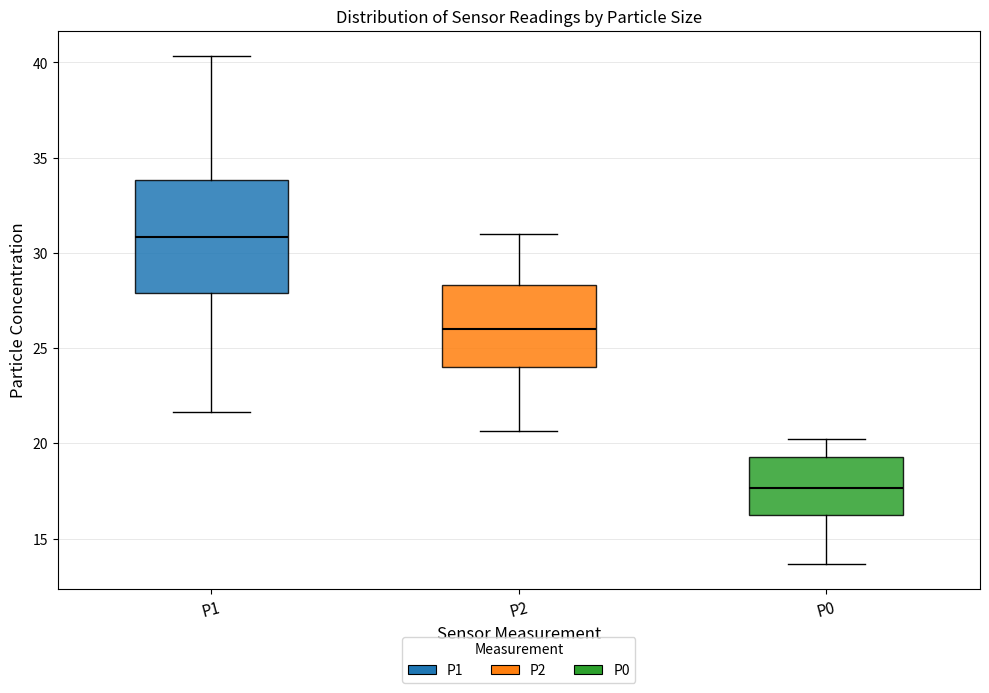

Reading left to right, read every box against the y-axis: the position of its median line, the range the box covers, and the ends of its whiskers. The values are not printed on the chart, so give them approximately, as read against the axis.

P1: median 31.0, box 28.0 to 34.0, whiskers 21.5 to 40.5
P2: median 26.0, box 24.0 to 28.5, whiskers 20.5 to 31.0
P0: median 17.5, box 16.0 to 19.5, whiskers 13.5 to 20.5